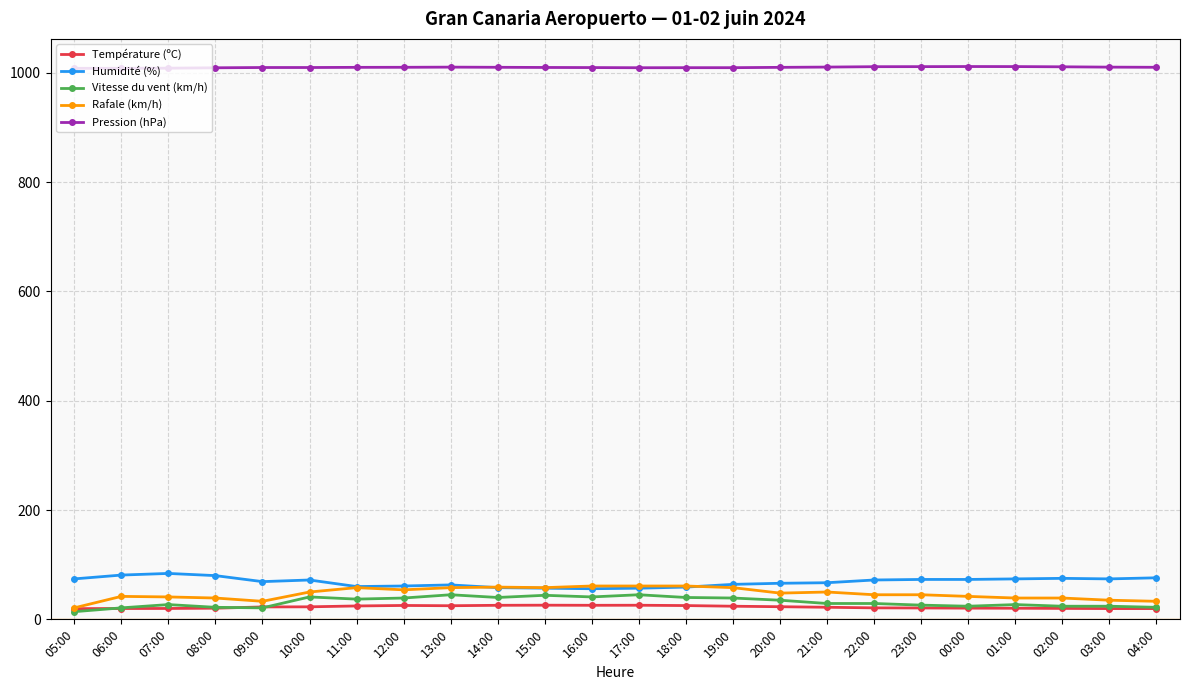

What is the difference between the highest and lowest values at 02:00?

990.9